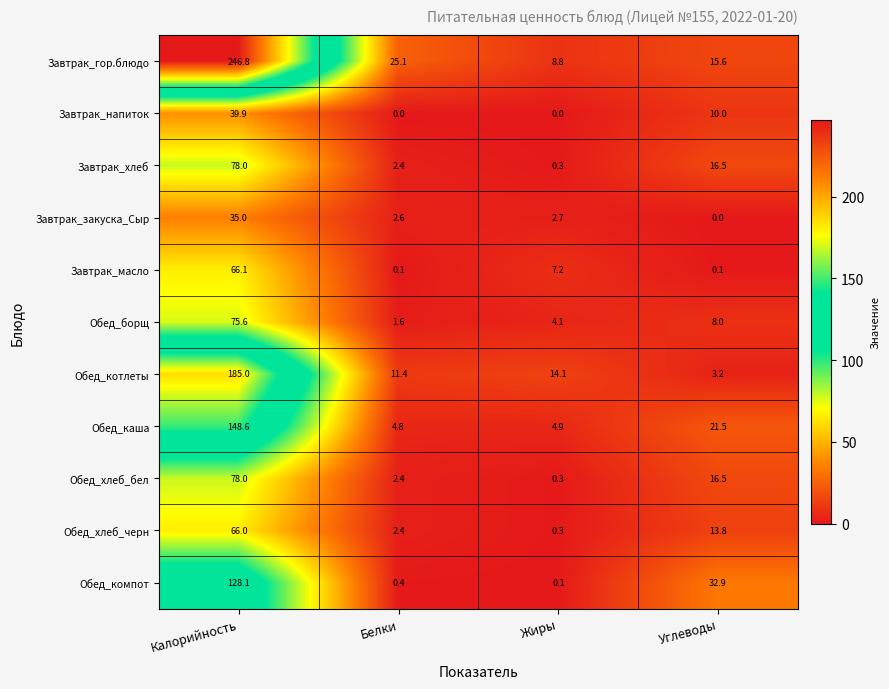

What is the sum of the Завтрак_хлеб values at Калорийность and Углеводы?

94.5